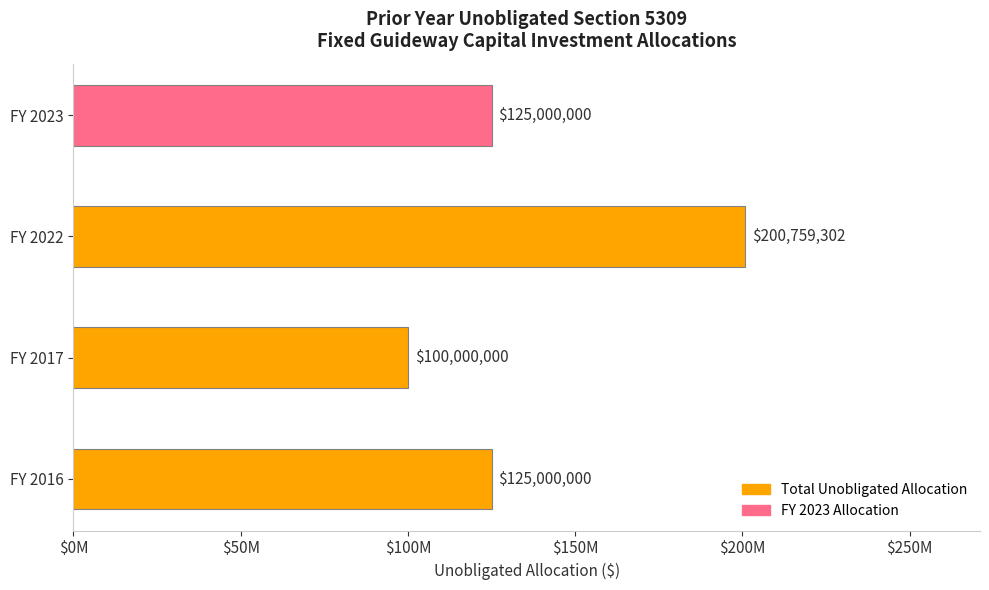

What is the smallest value displayed?

100000000